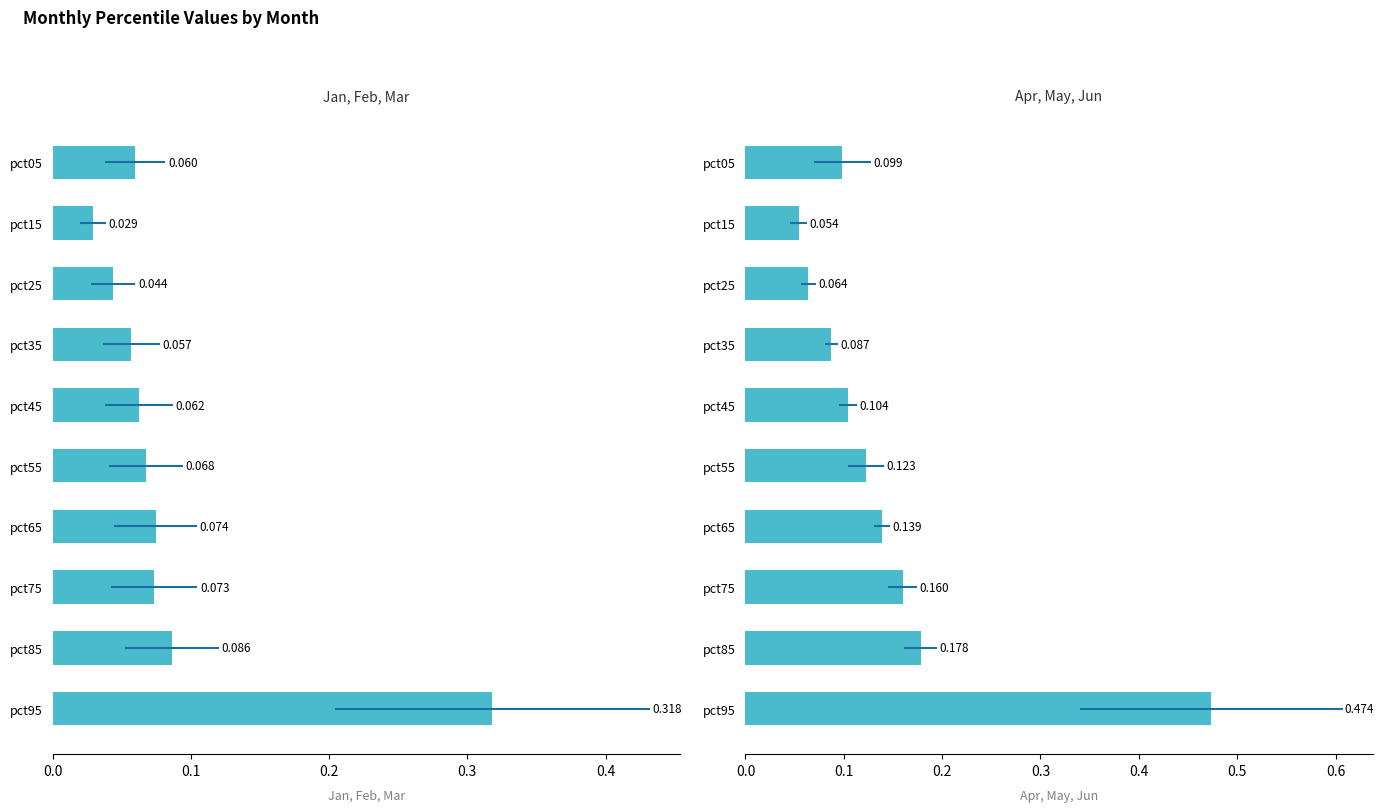

True or false: Apr, May, Jun has a value of 0.0 at pct05.

False